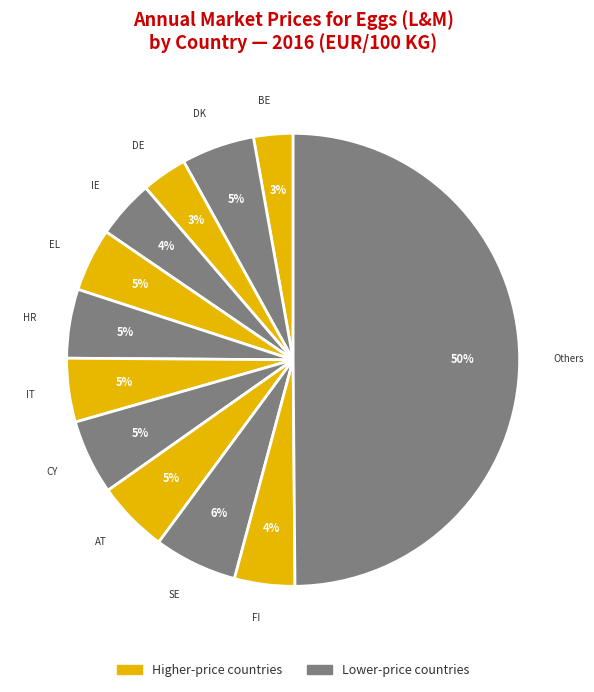

How many slices are in this pie chart?

12